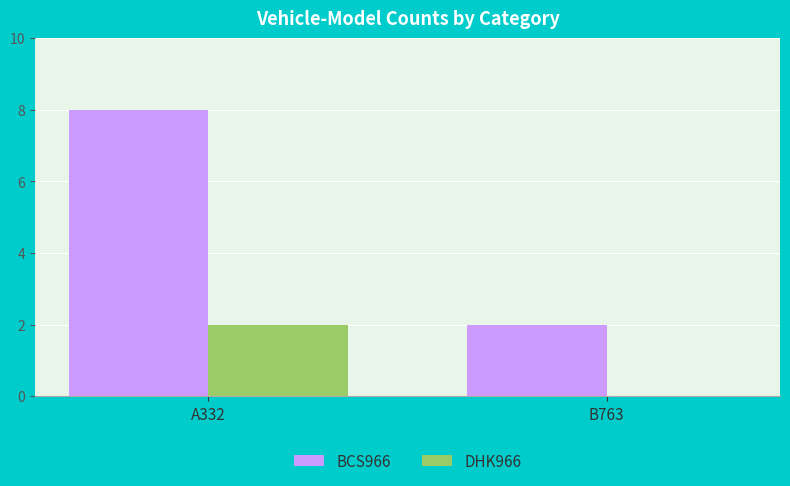

Is it true that DHK966 equals 3 at A332?

False